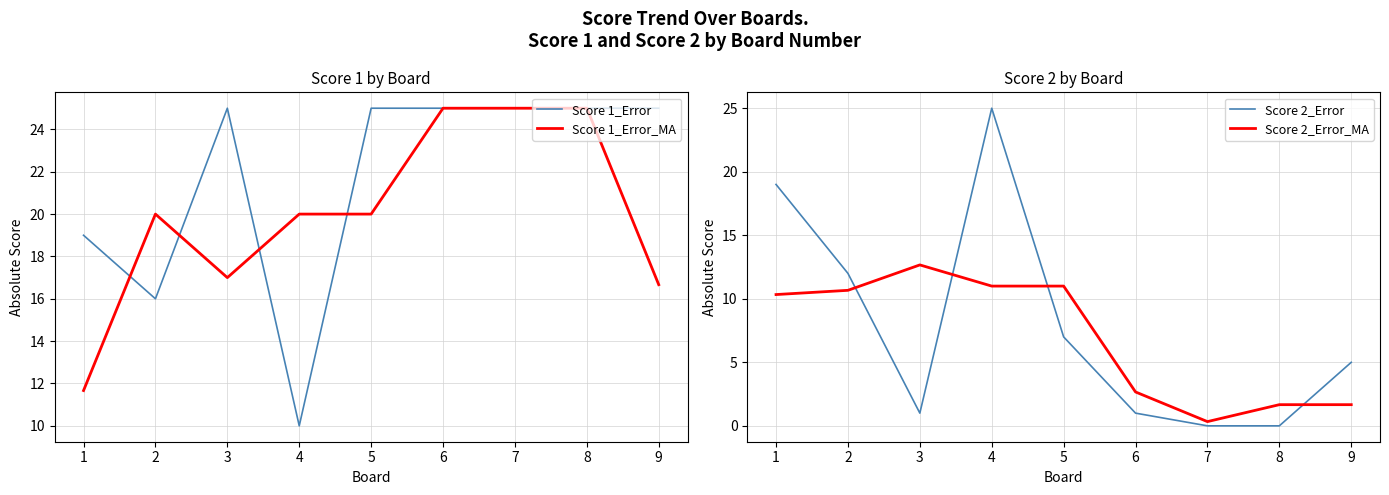

Which category has the lowest value in the Score 2_Error series?

7